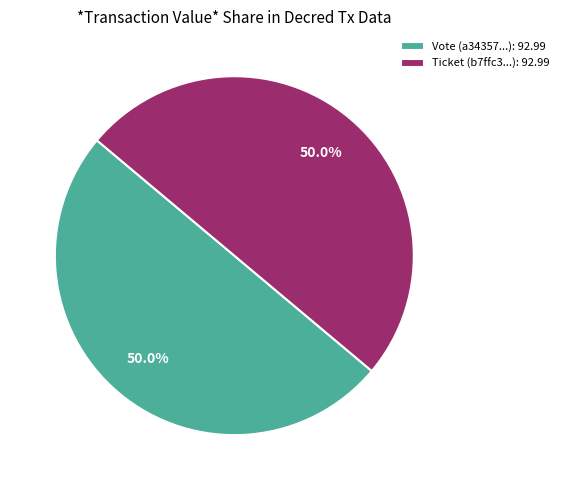

What portion of the pie excludes Ticket (b7ffc3...): 92.99?

50.0%